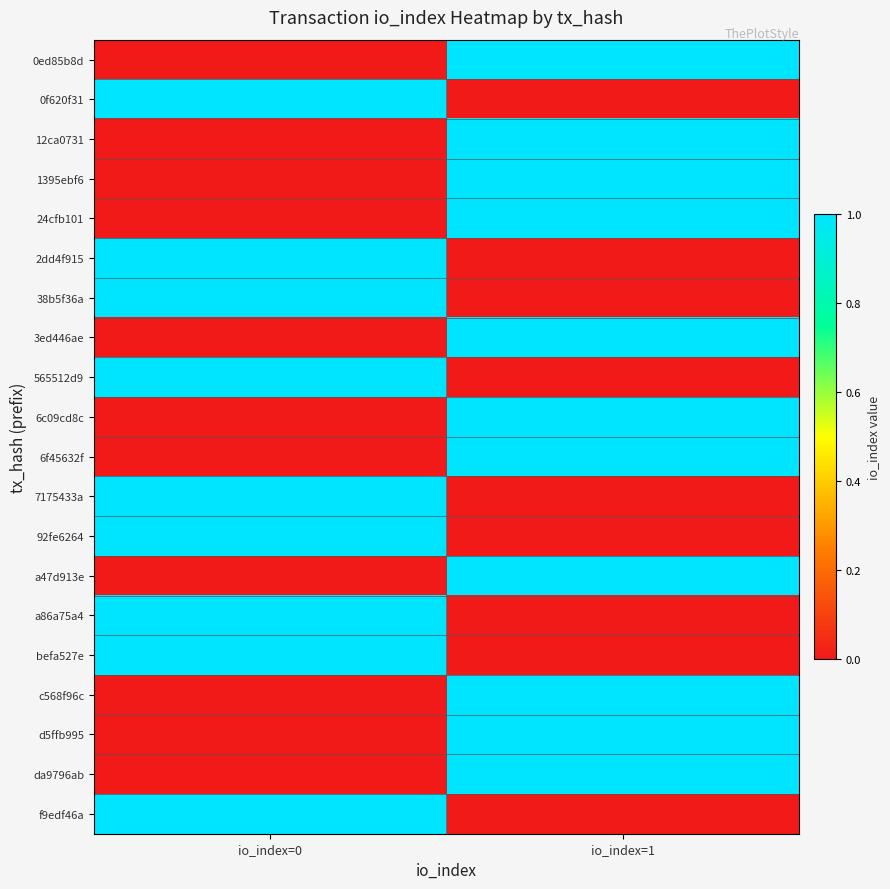

What is the maximum value shown in the chart?

1